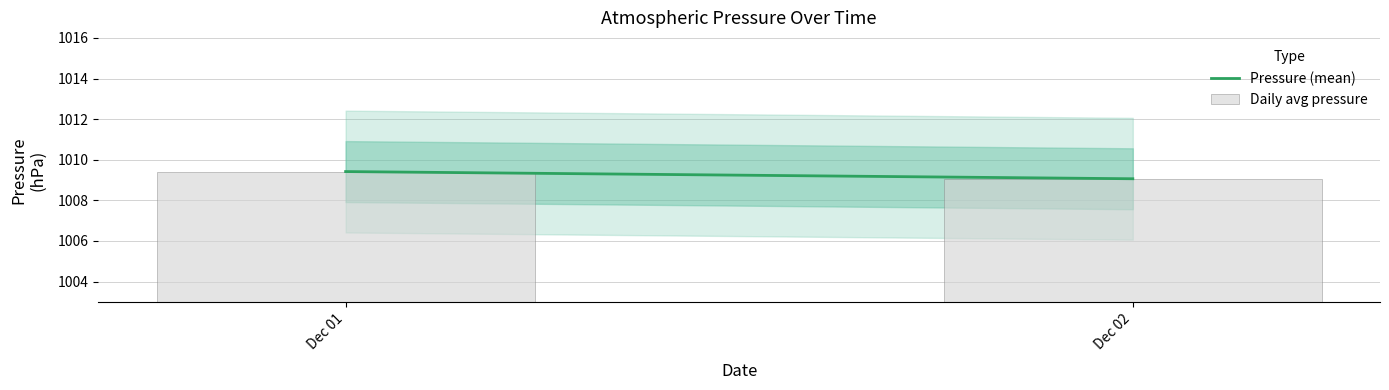

What is the approximate value at Dec 01?

1009.4